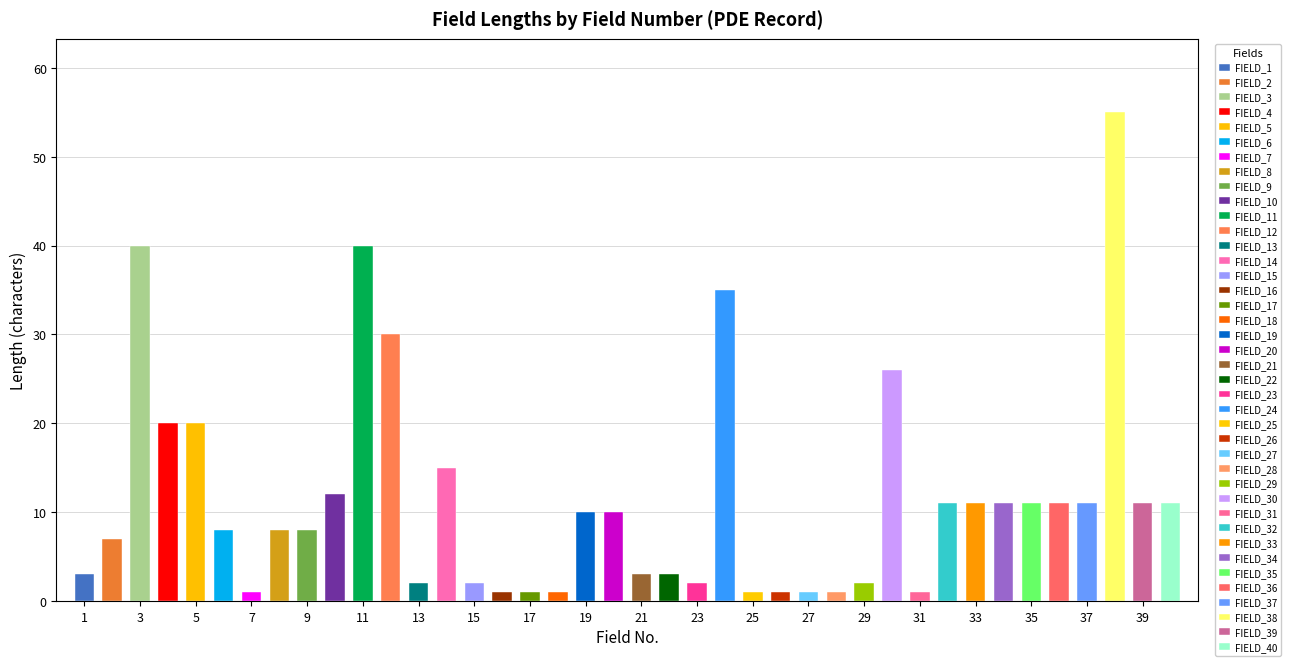

What is the difference between the values at 16 and 9?

7